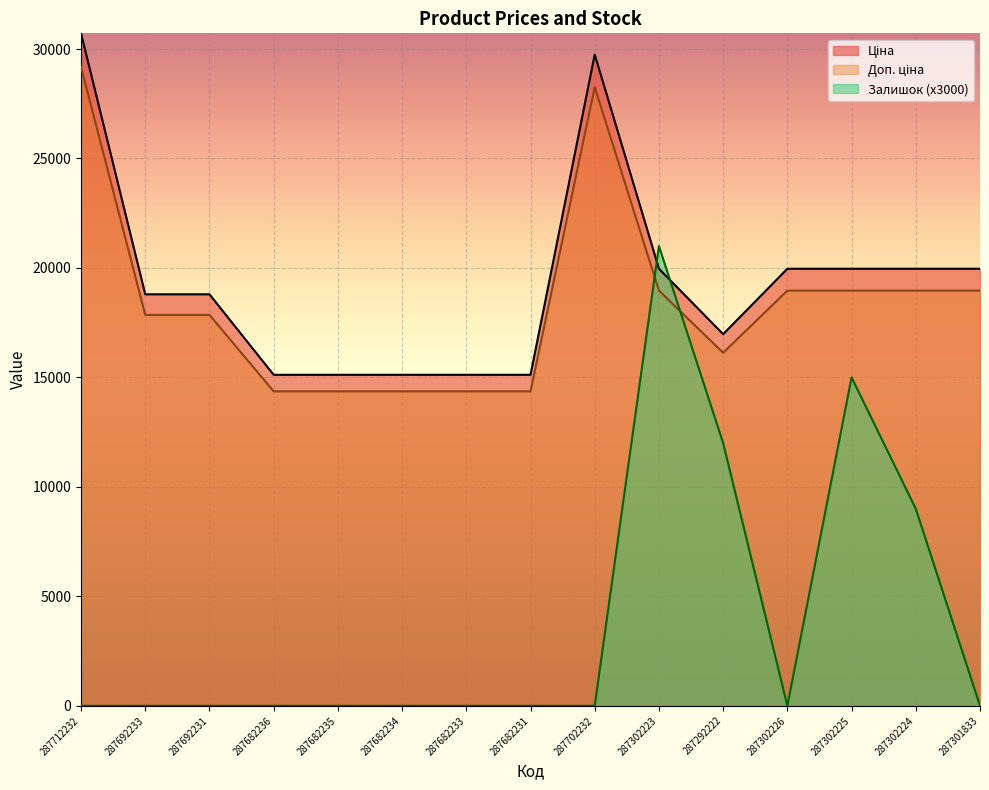

How many interior local valleys does the Залишок series have?

1